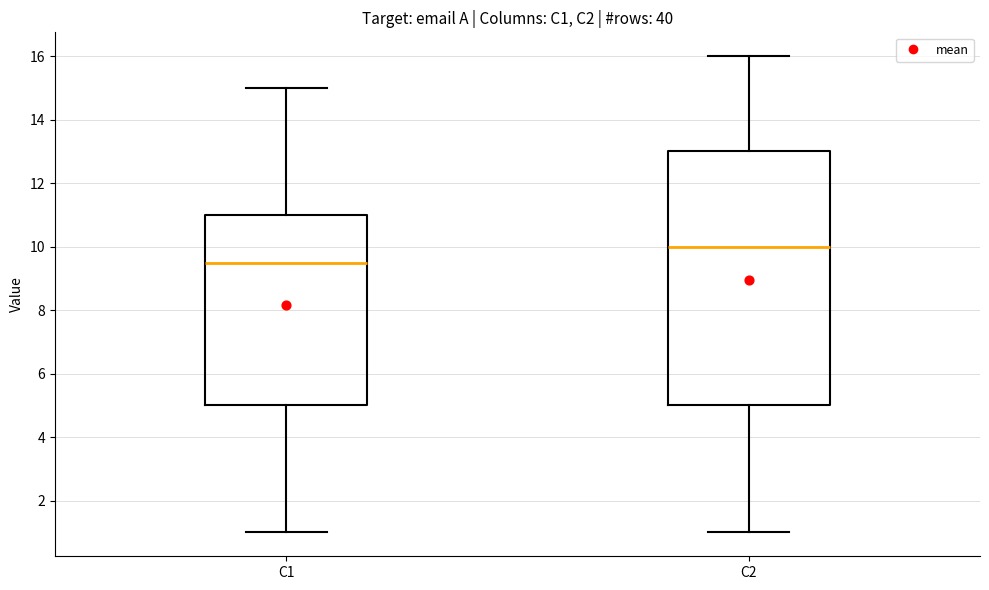

Reading left to right, read every box against the y-axis: the position of its median line, the range the box covers, and the ends of its whiskers. The values are not printed on the chart, so give them approximately, as read against the axis.

C1: median 9.6, box 5.0 to 11.0, whiskers 1.0 to 15.0
C2: median 10.0, box 5.0 to 13.0, whiskers 1.0 to 16.0